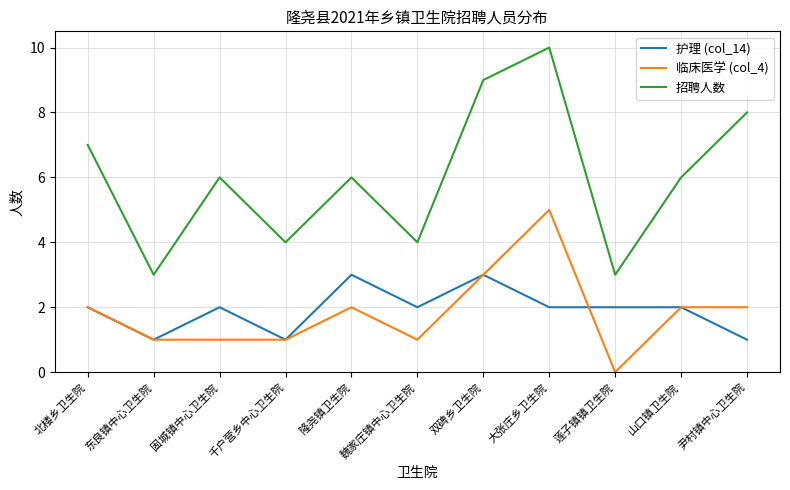

True or false: 招聘人数 has a value of 4 at 魏家庄镇中心卫生院.

True